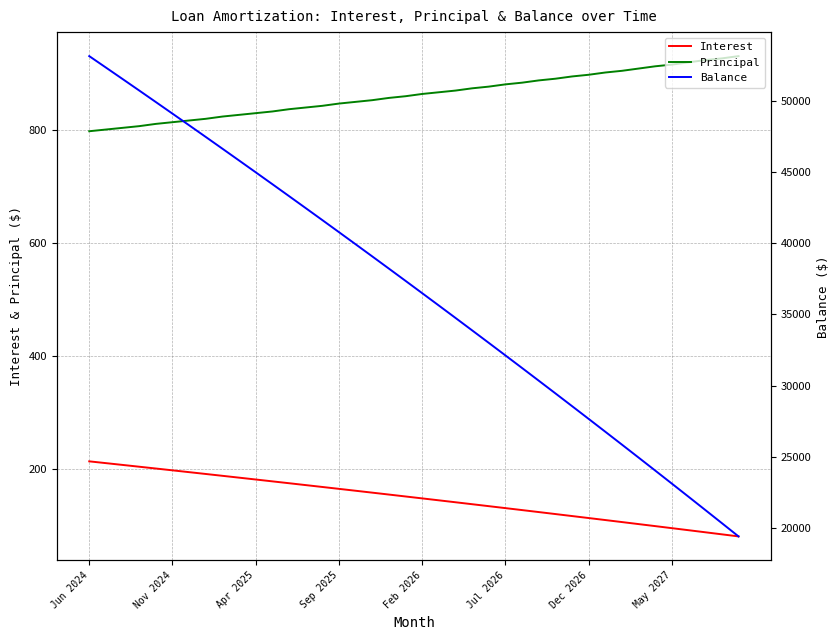

What is the total value across all series at 11?

45147.0